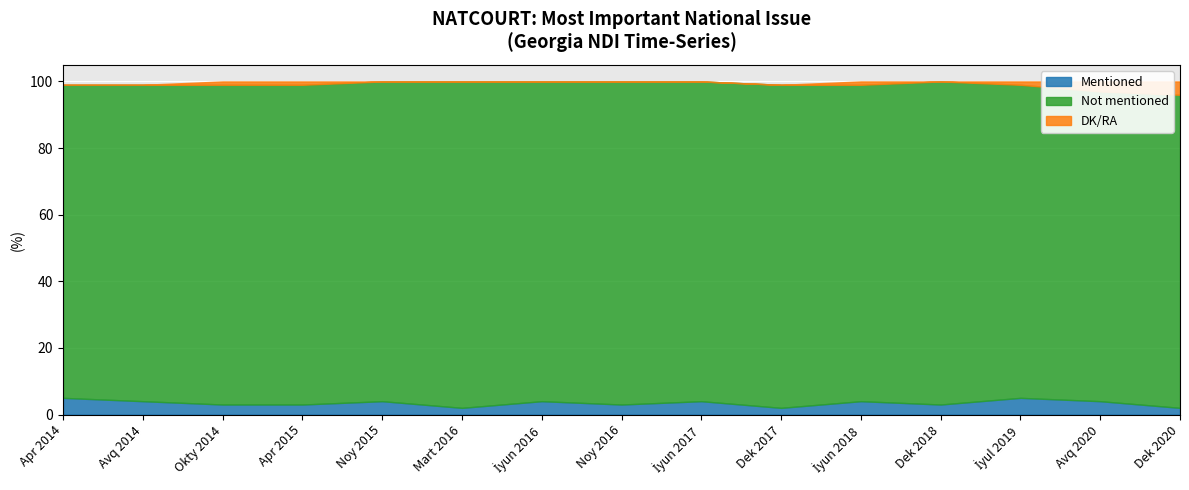

How many data points in Not mentioned are less than 96?

6